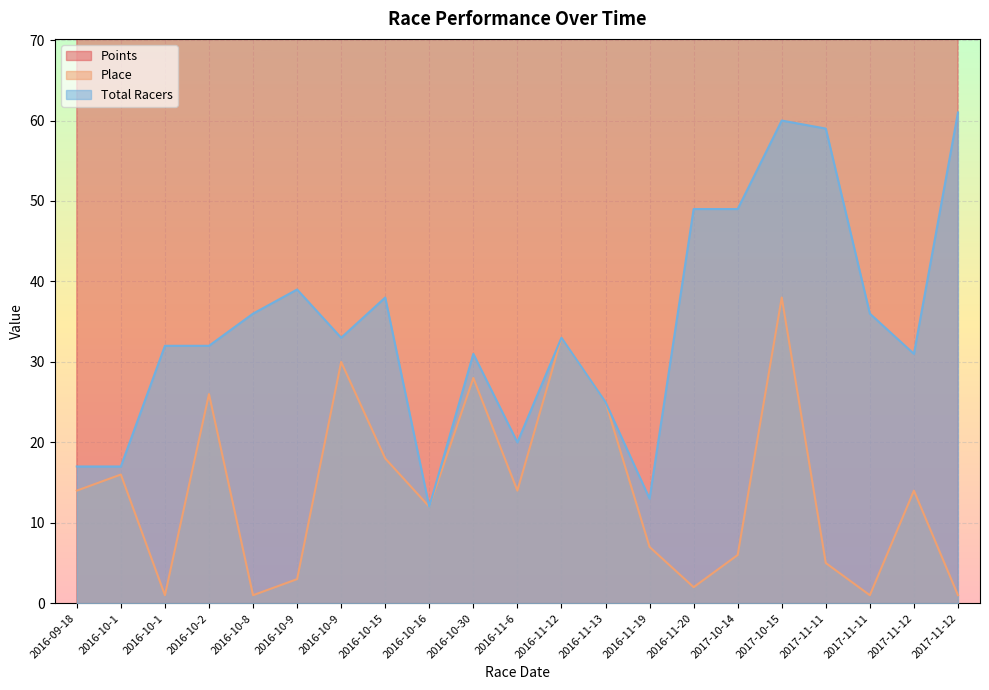

List the series in order of their peak value, lowest first.

Place, Total Racers, Points